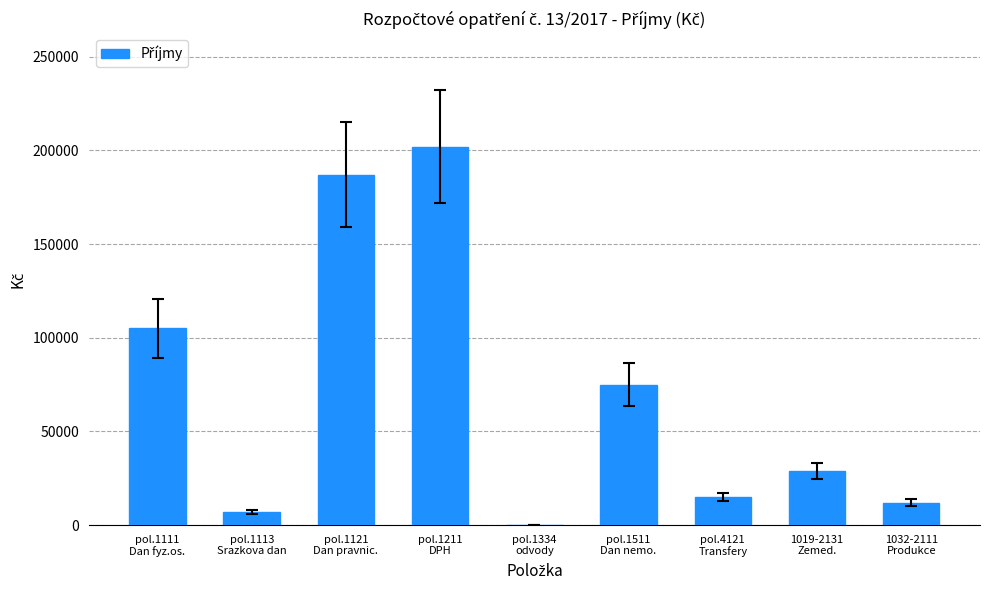

What is the sum of all values?

632100